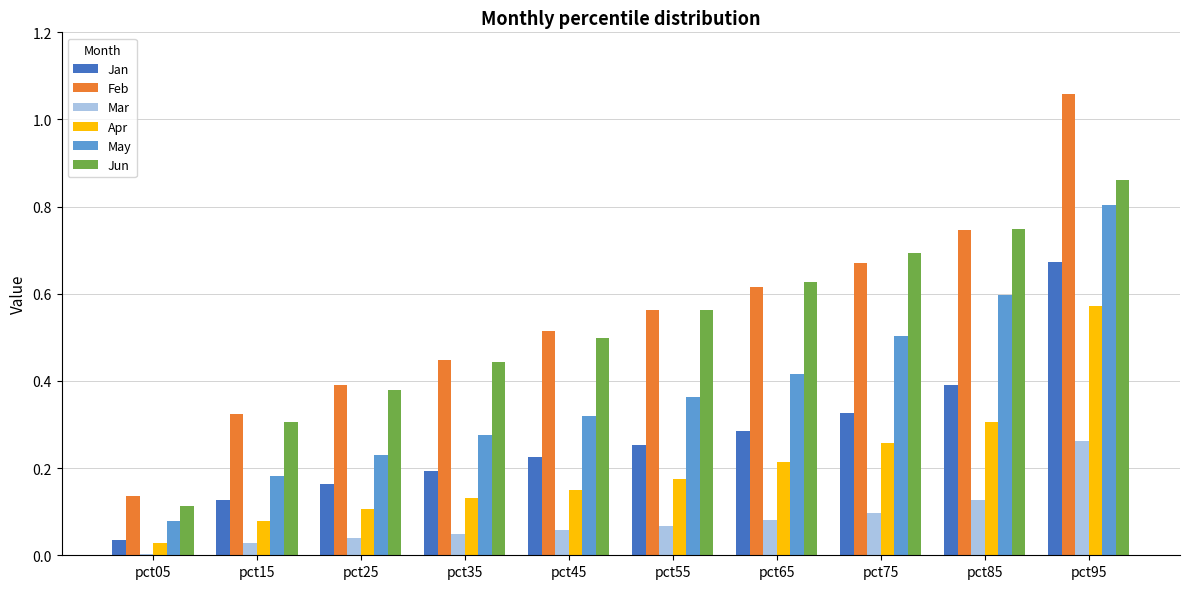

True or false: Jun has a value of 0.6 at pct55.

True